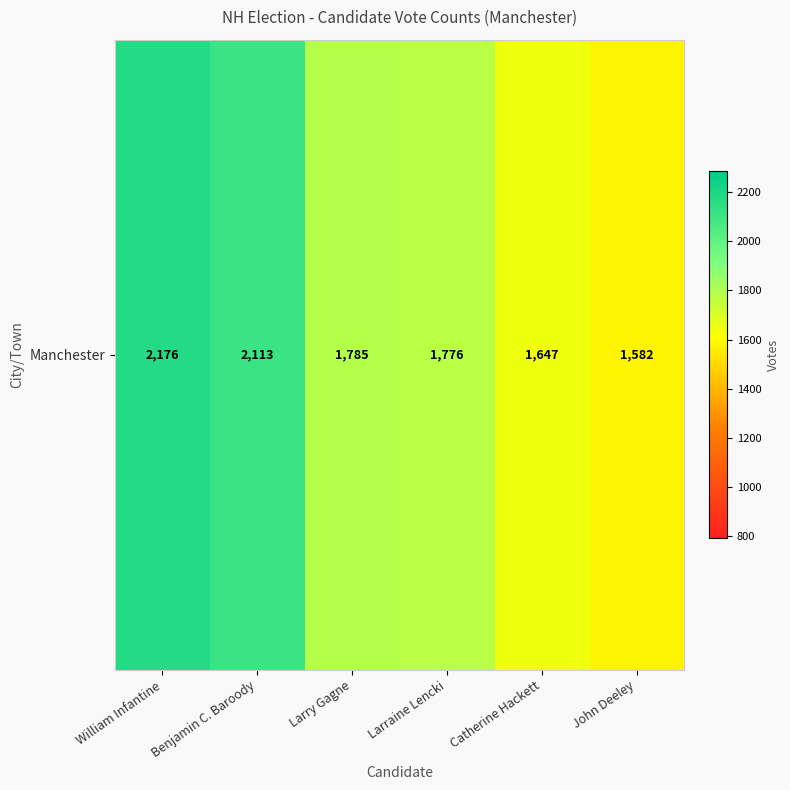

List the labels in order of value, smallest first.

John Deeley, Catherine Hackett, Larraine Lencki, Larry Gagne, Benjamin C. Baroody, William Infantine